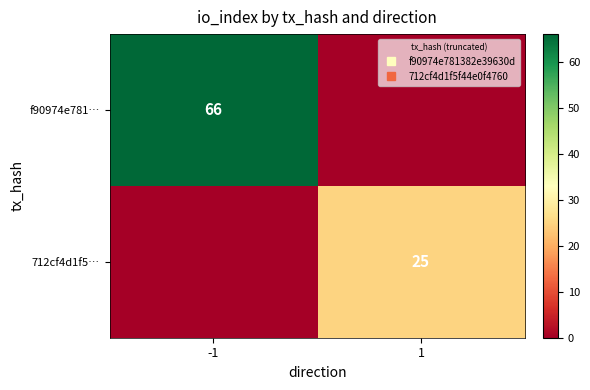

Is it true that 712cf4d1f5… equals 0 at -1?

True